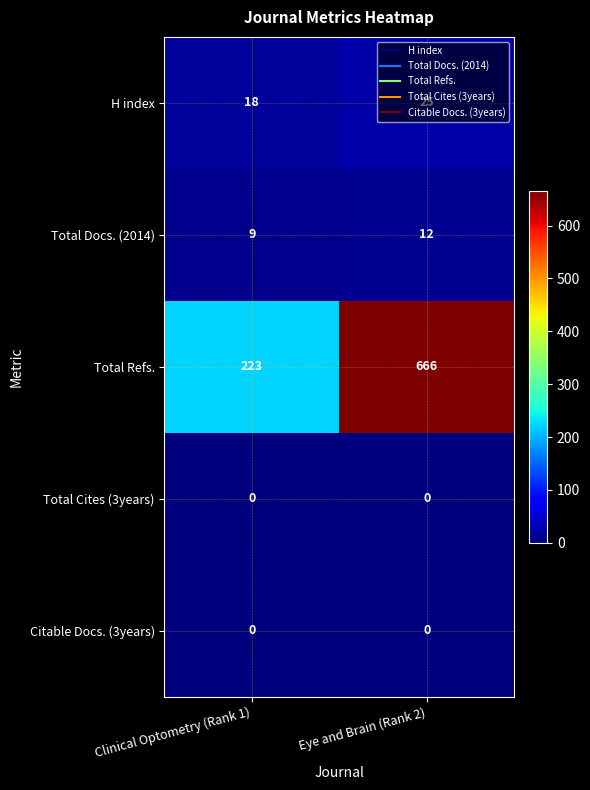

Which label corresponds to the largest value in the chart?

Eye and Brain (Rank 2)